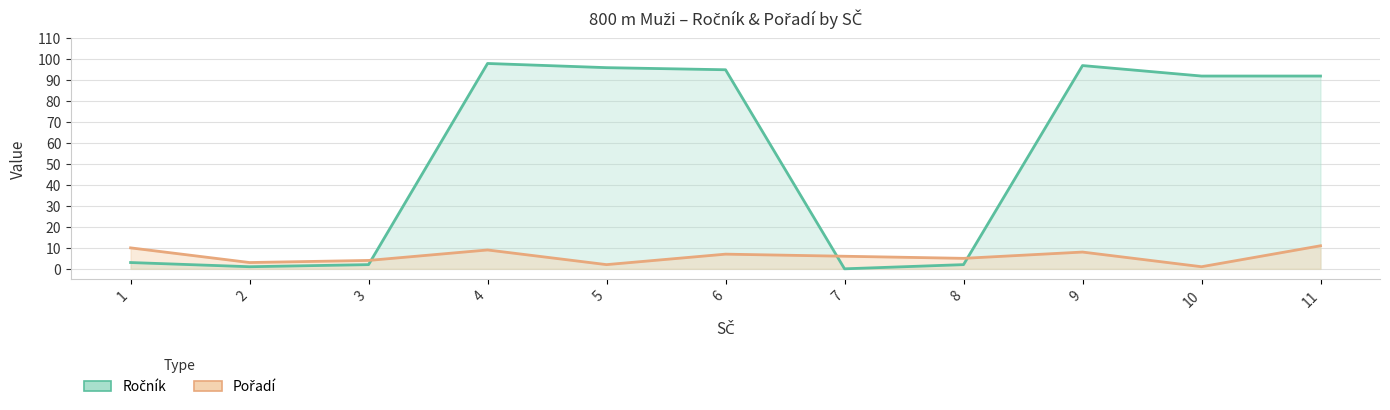

Count the number of data series in this chart.

2